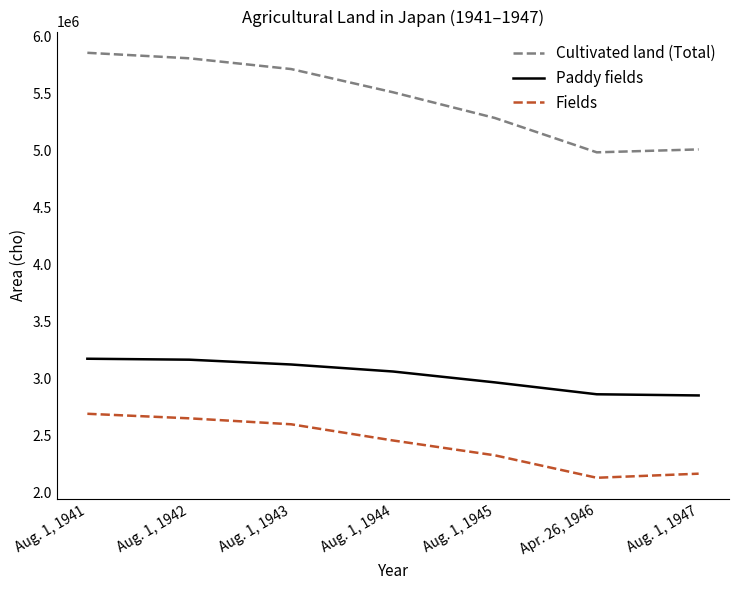

At which label is Fields closest to 2407305?

Aug. 1, 1944